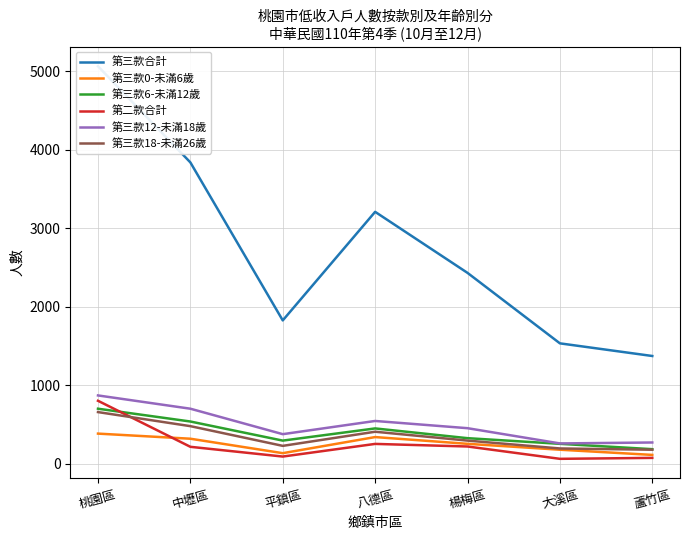

At which category does the chart reach its peak across all series?

桃園區